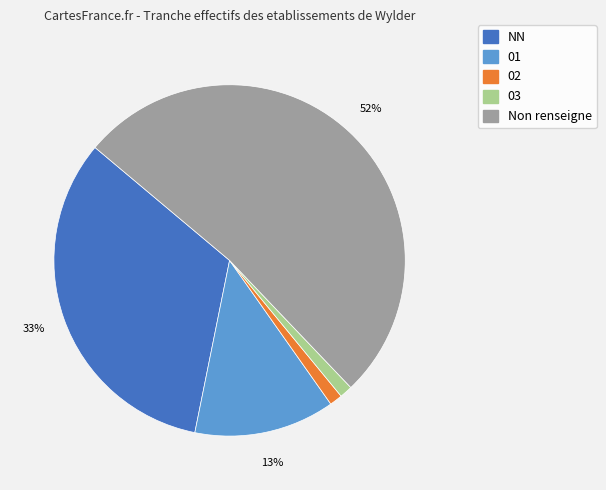

To the nearest percent, what percentage of the pie is Non renseigne?

52%